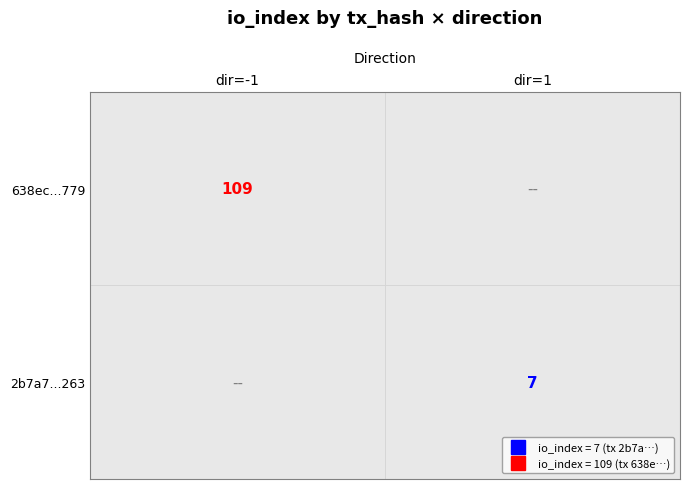

Is the value of 2b7a7409ced867d814702780e1afdb8dee04263 at 1 greater than the value of 638ec2696b281a8a7b347022cb2d8c5f271f779 at 1?

No